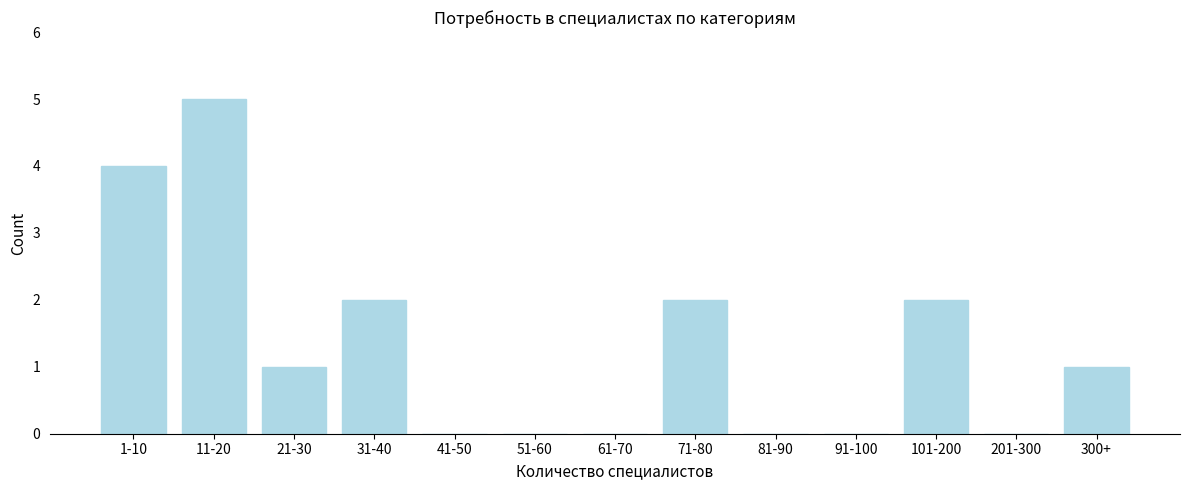

Reading left to right, extract all data points from this chart.

1-10=4	11-20=5	21-30=1	31-40=2	41-50=0	51-60=0	61-70=0	71-80=2	81-90=0	91-100=0	101-200=2	201-300=0	300+=1